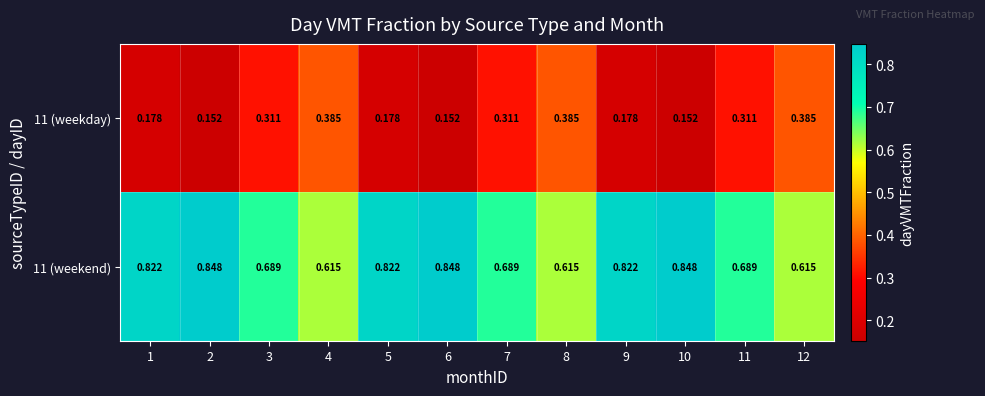

What is the difference between the highest and lowest values at 5?

0.6